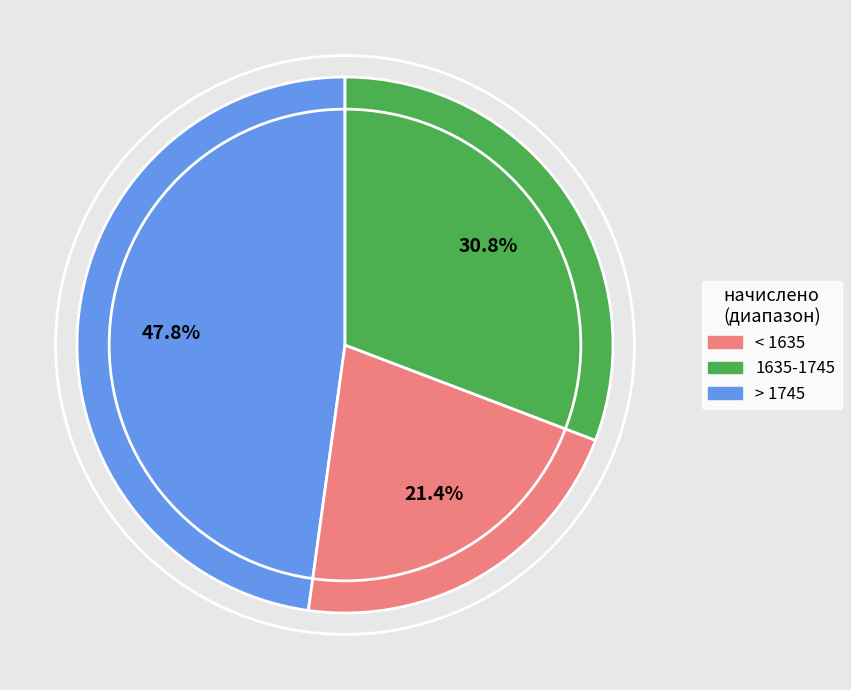

Does any single category account for the majority?

No